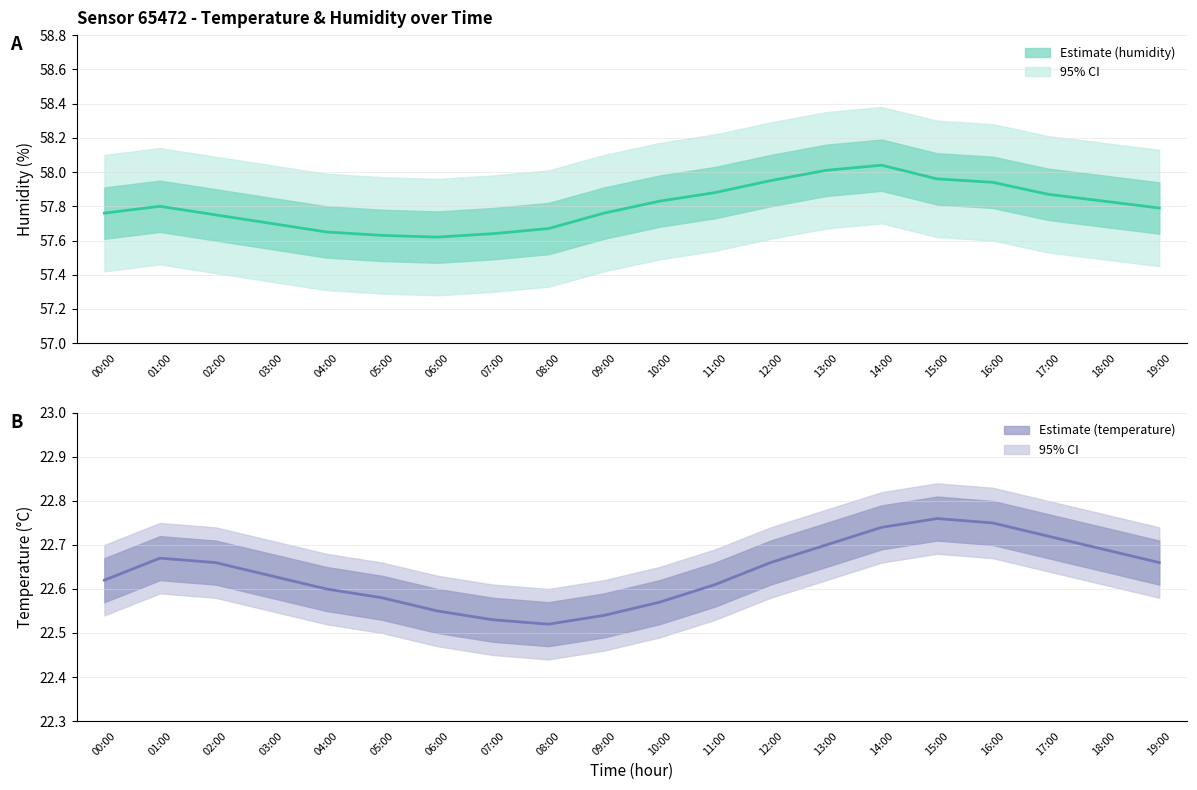

What is the approximate value of temperature at 14:00?

22.7